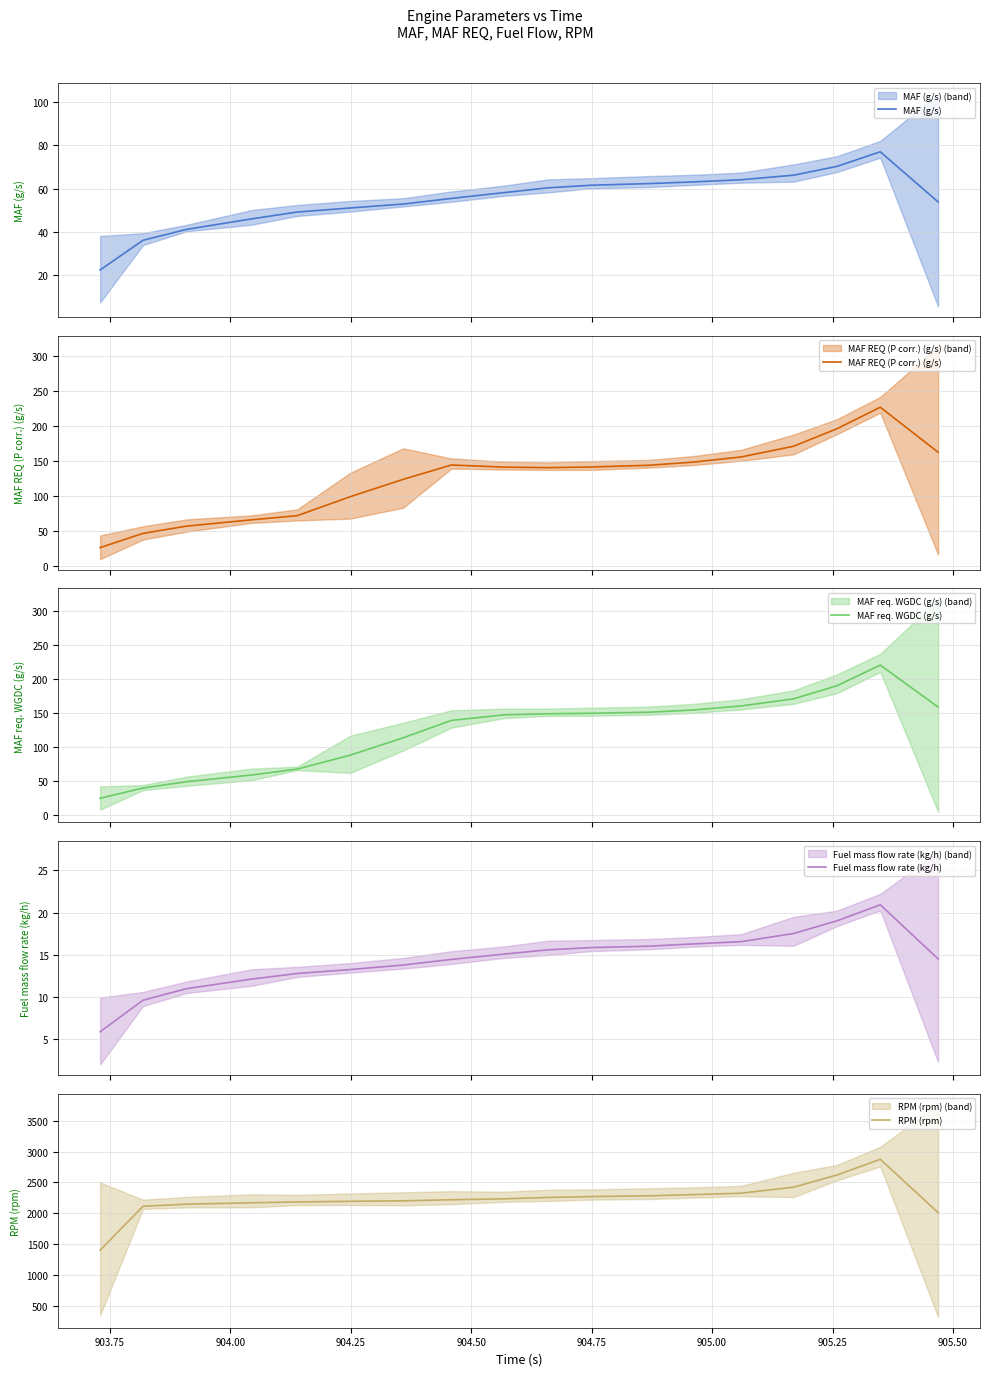

Is it true that RPM (rpm) equals 3237.7 at 905.00?

False